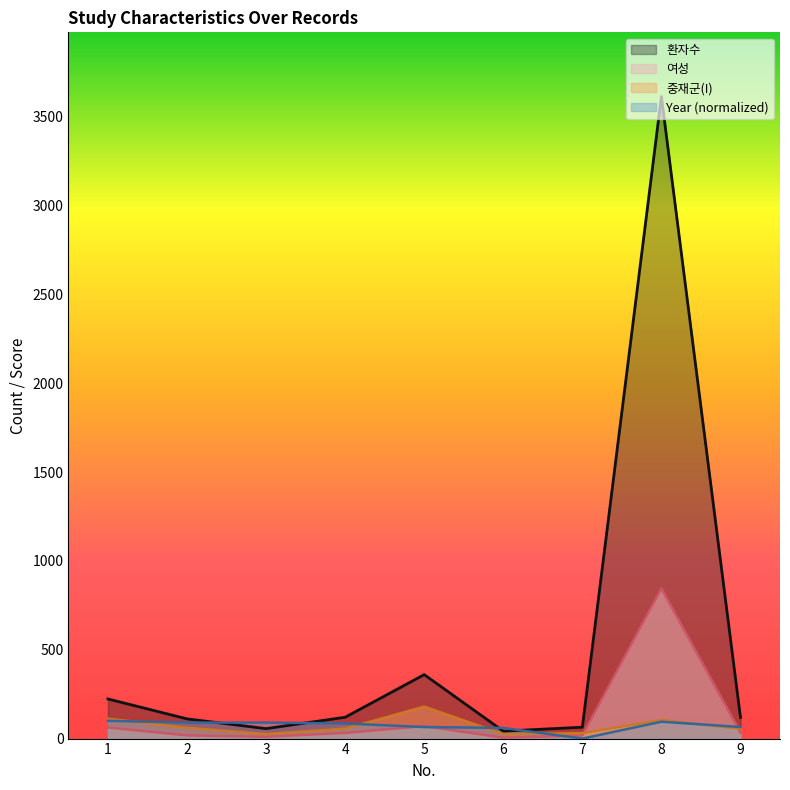

What is the spread (max minus min) of values at 6?

55